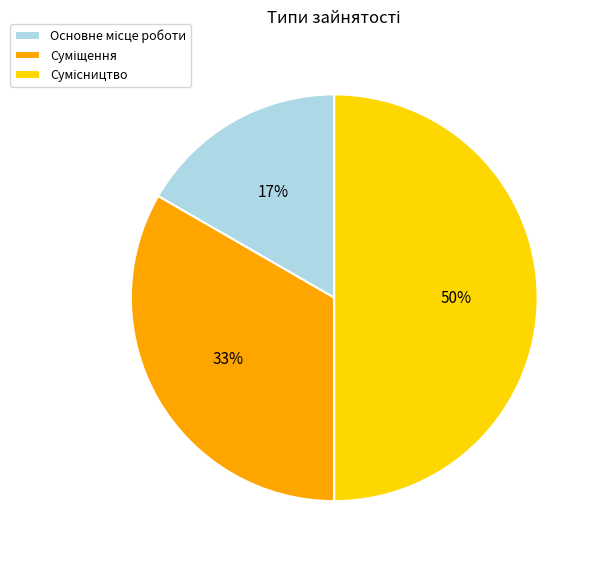

To the nearest percent, what is the difference between the largest and smallest slice percentages?

33%